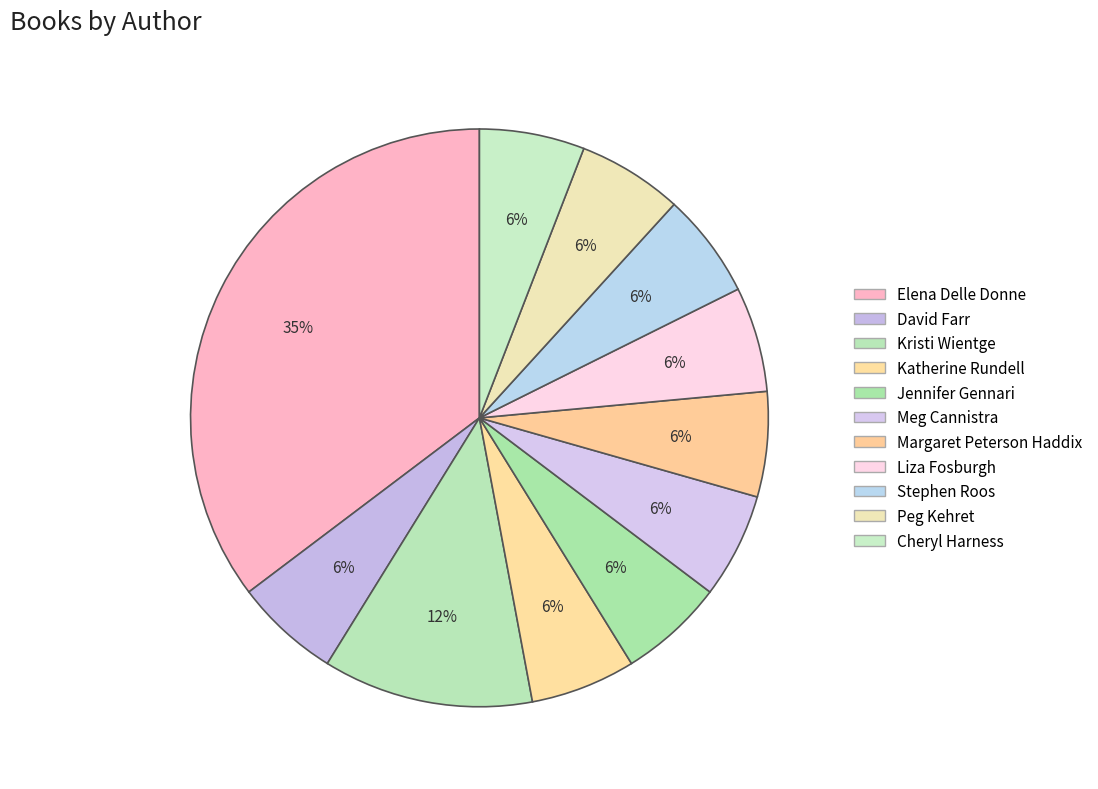

How many segments does this pie chart have?

11